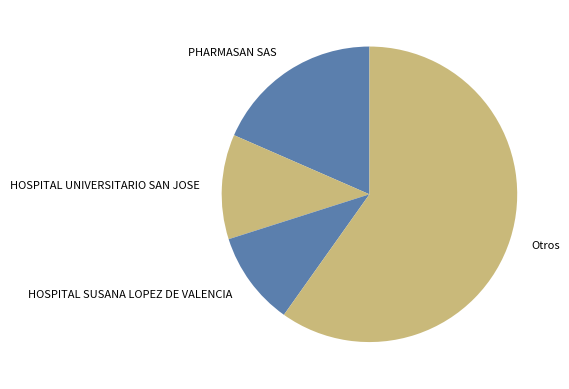

Does any single category account for the majority?

Yes